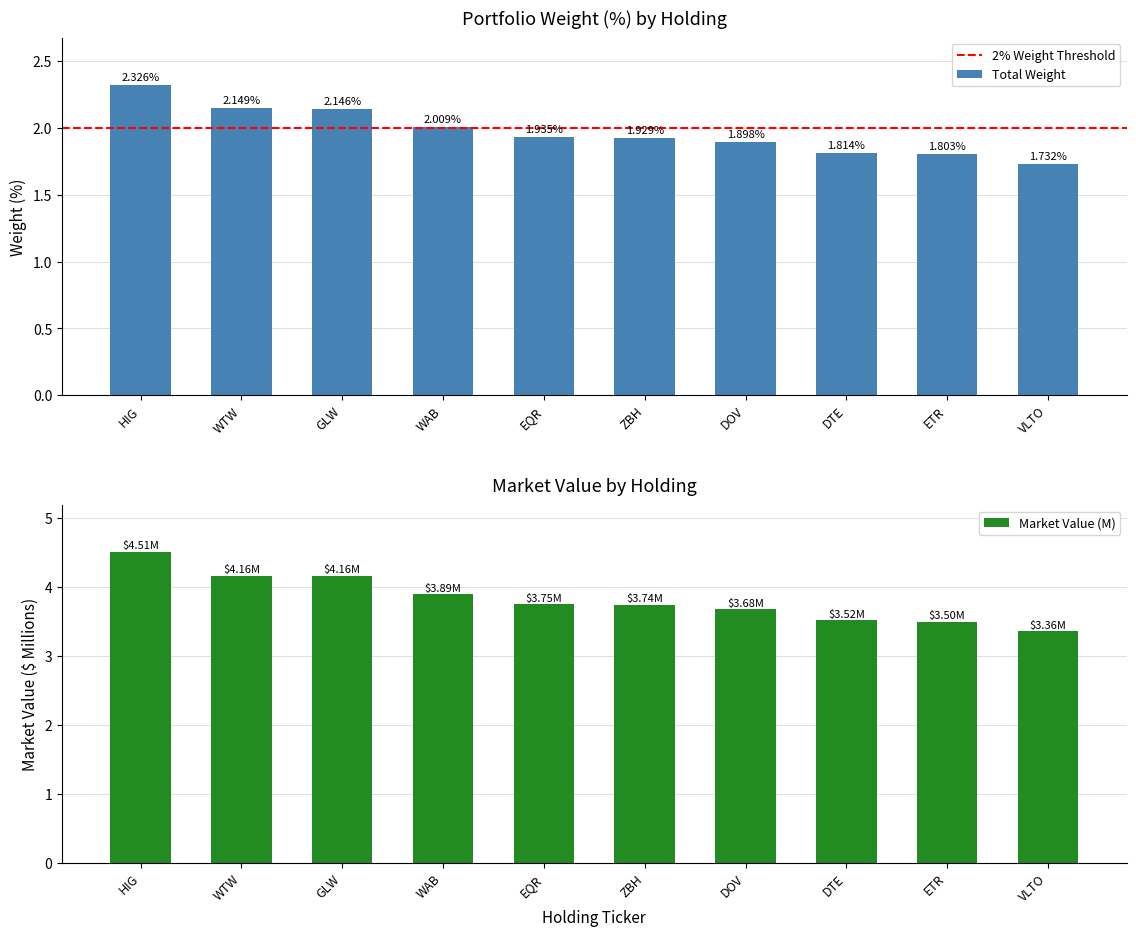

List the labels in order of value, smallest first.

VLTO, ETR, DTE, DOV, ZBH, EQR, WAB, GLW, WTW, HIG